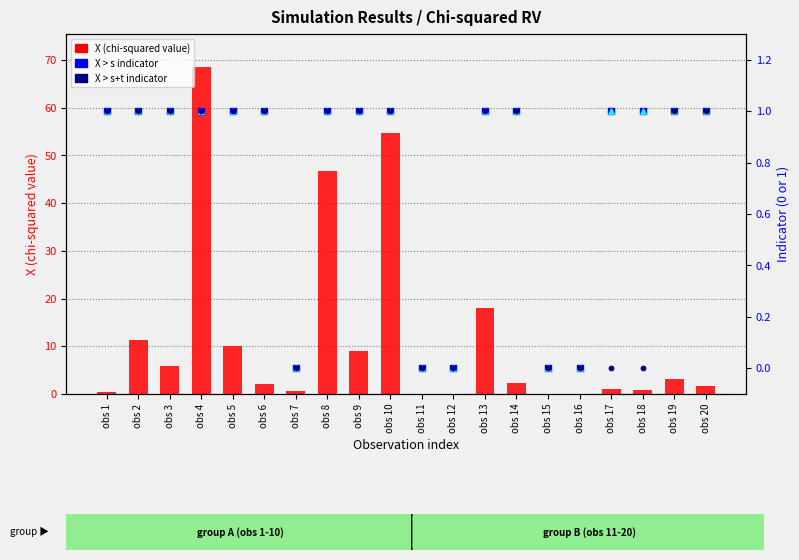

At how many categories does at least one series exceed 59?

1